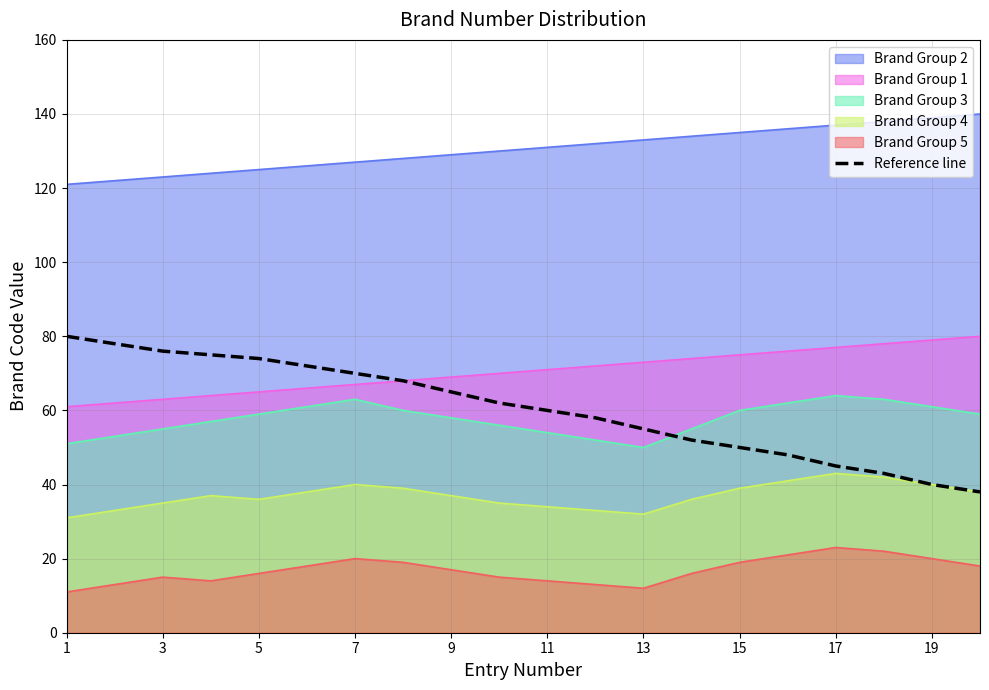

True or false: Brand Group 4 and Brand Group 3 cross at least once.

False